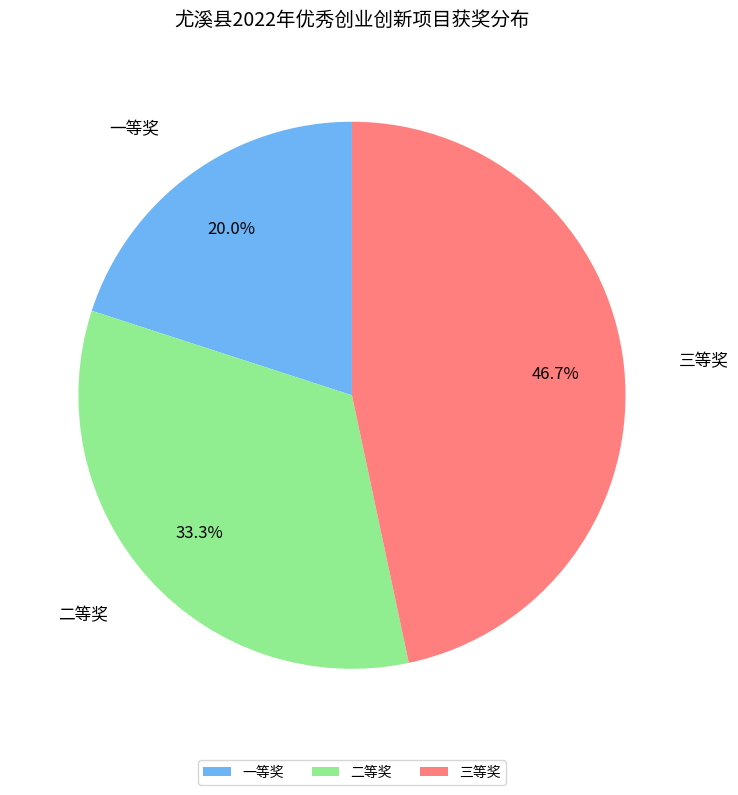

What is the largest slice in the pie chart?

三等奖